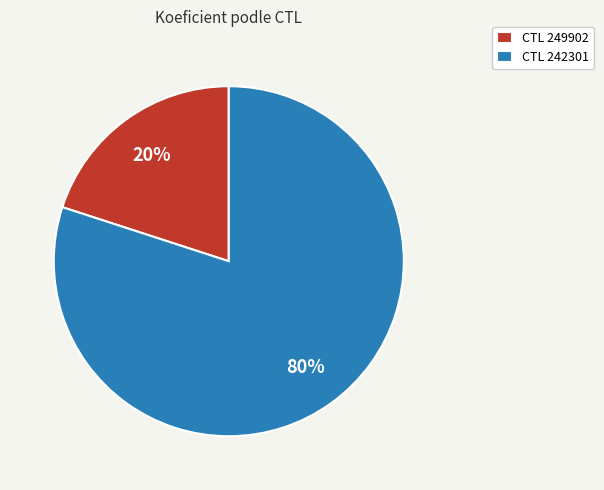

What is the majority slice?

CTL 242301